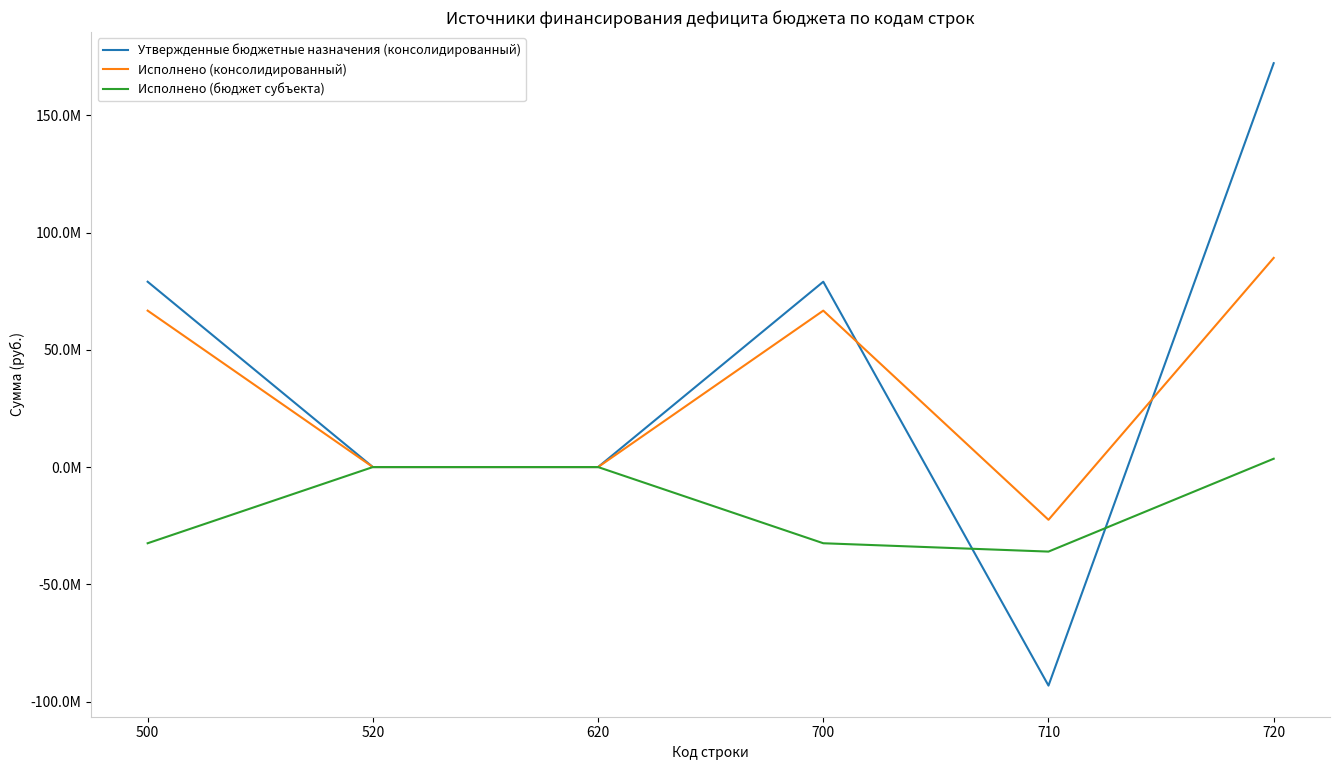

What is the minimum value shown in the chart?

-93191120.0